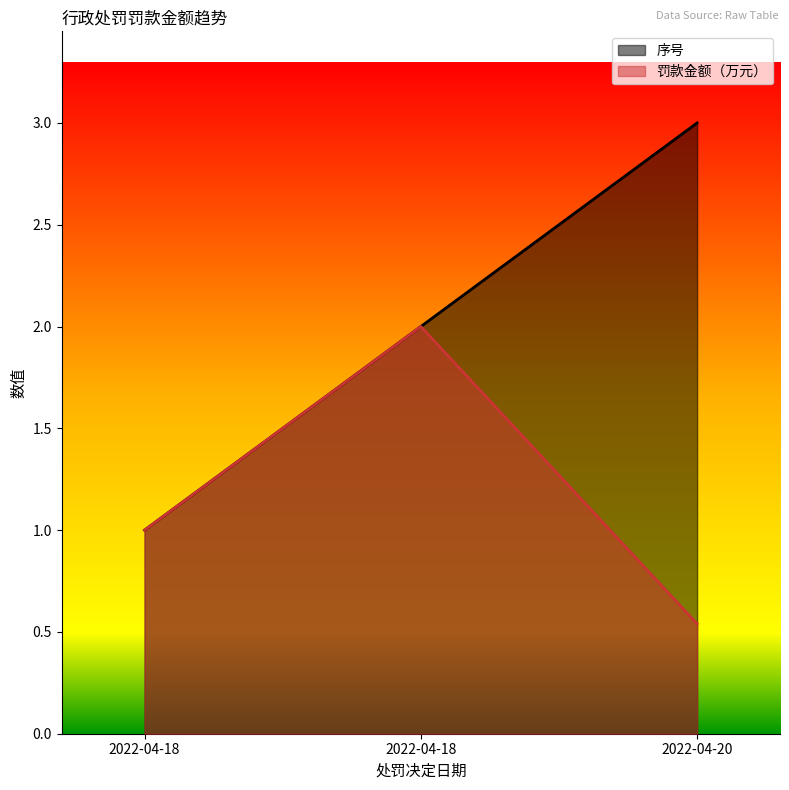

True or false: 序号 has a value of 0.5 at 2022-04-18.

False